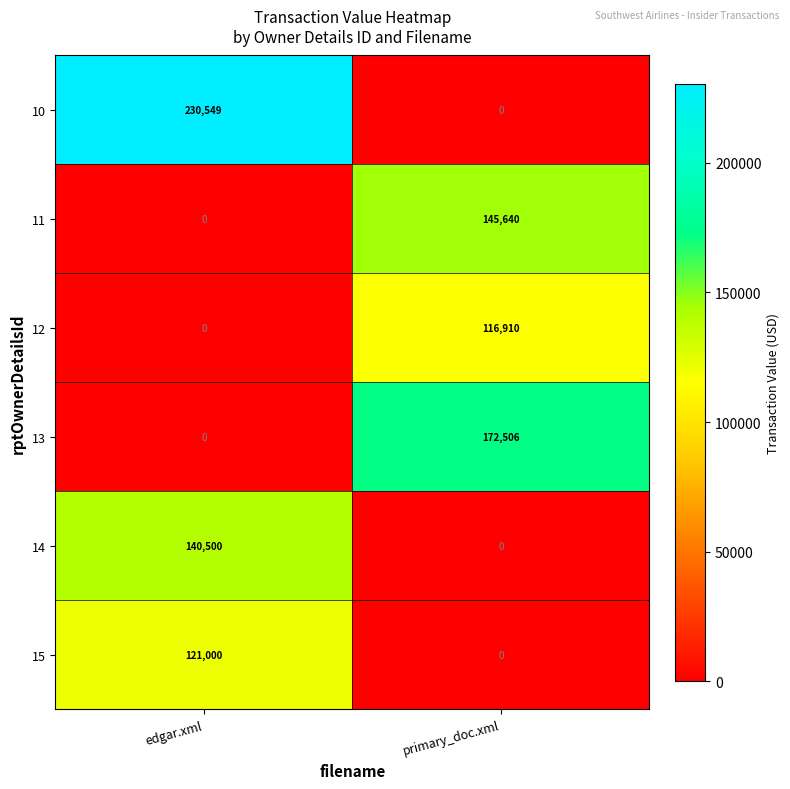

Which series has the largest total across all categories?

10